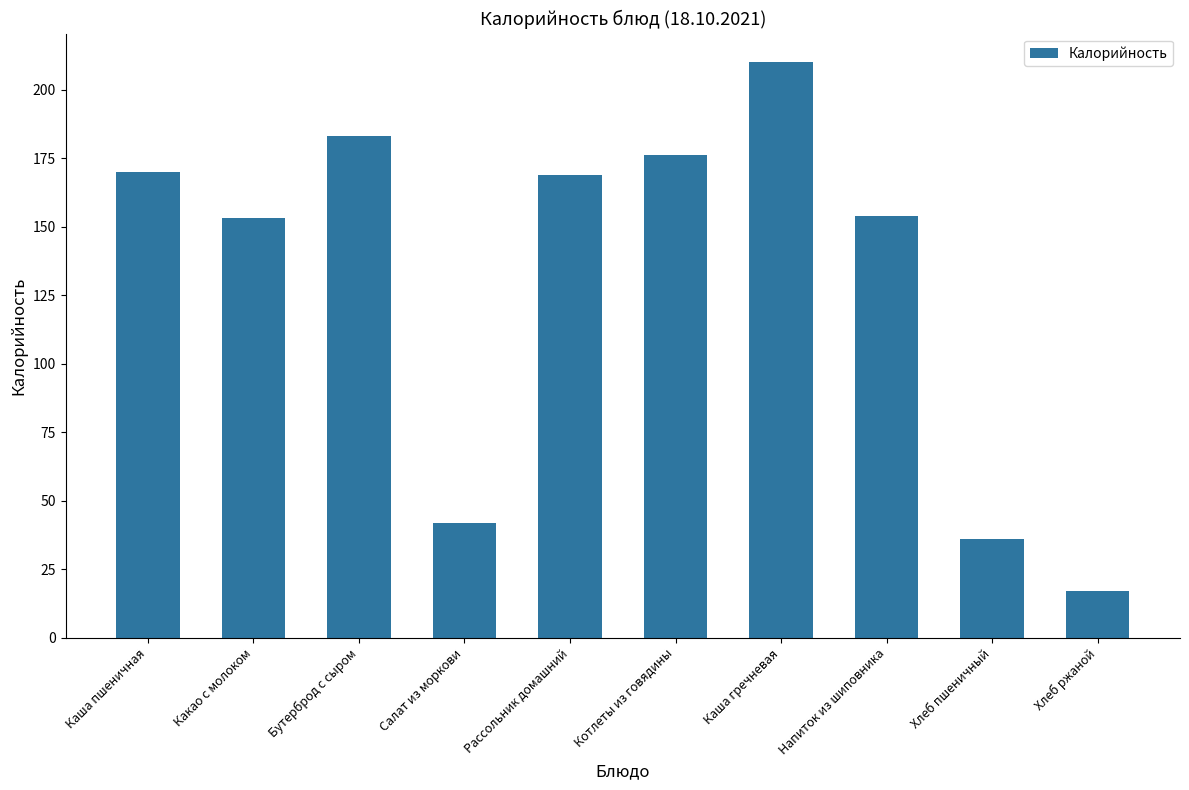

True or false: the data shows 63 at Хлеб пшеничный.

False